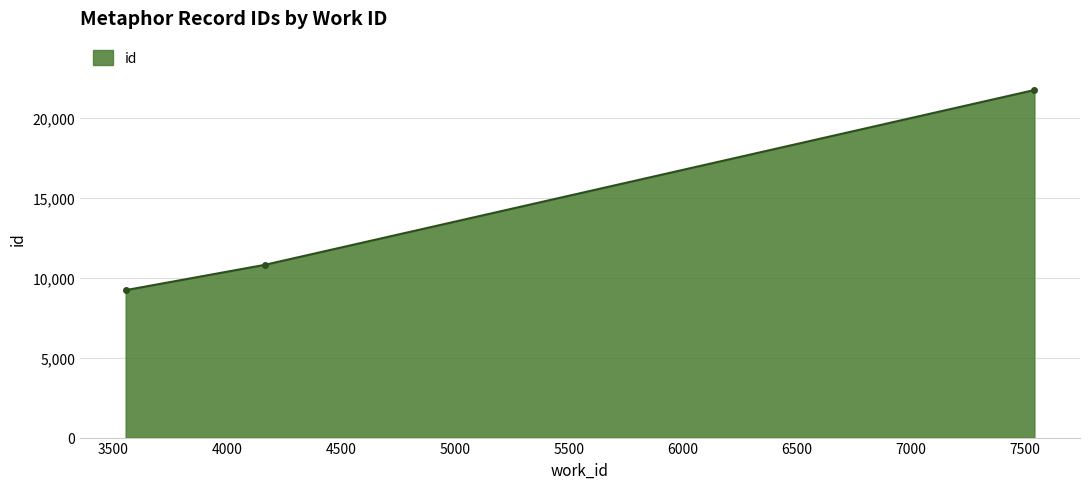

Reading right to left, what are all the values shown in this chart?

21720	10797	9213